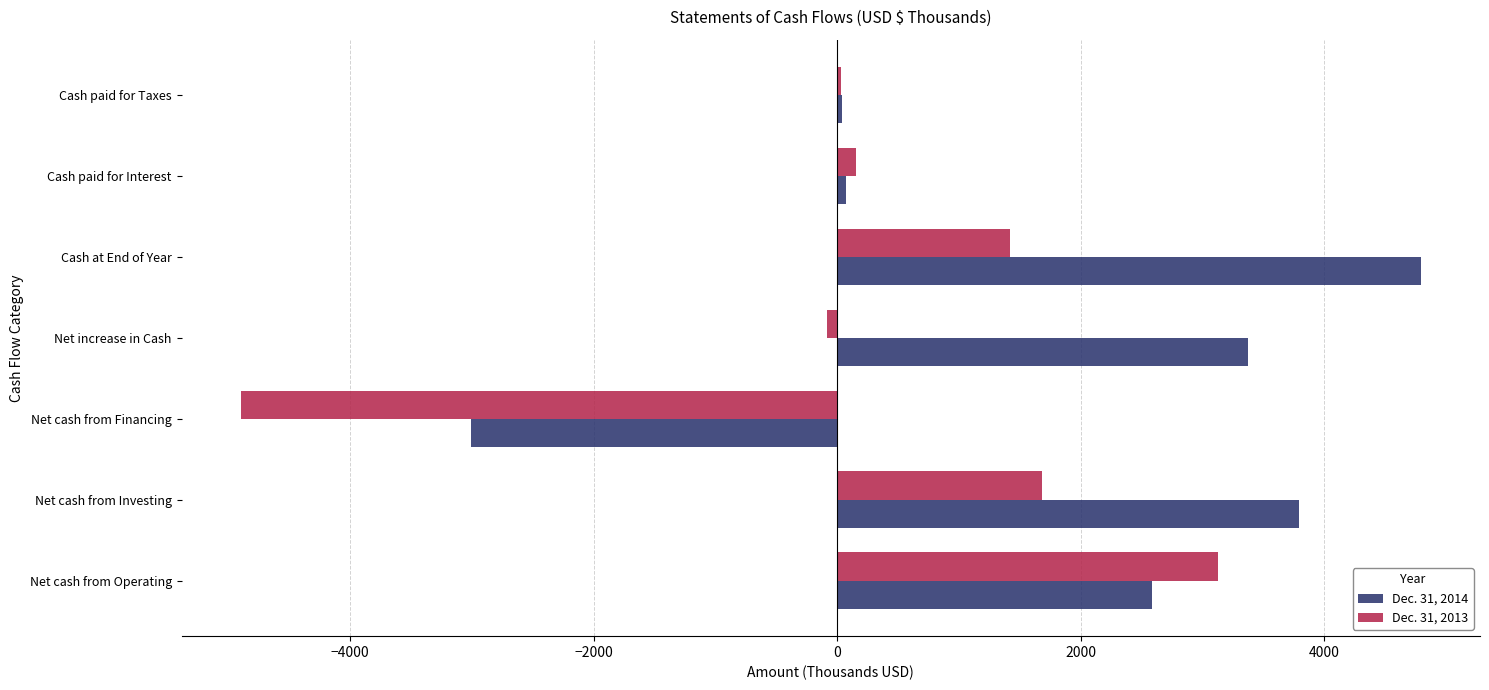

Rank the series by their average value, from lowest to highest.

Dec. 31, 2013, Dec. 31, 2014